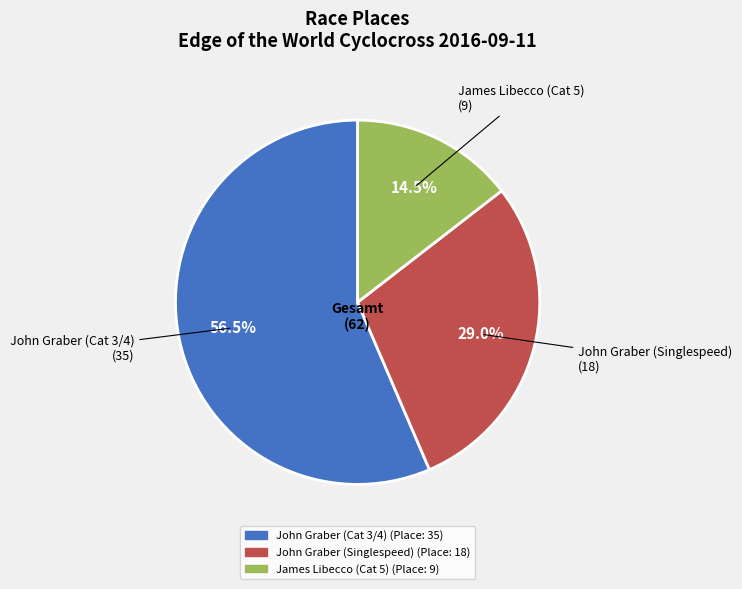

Which has a higher value, James Libecco (Cat 5) or John Graber (Singlespeed)?

John Graber (Singlespeed)